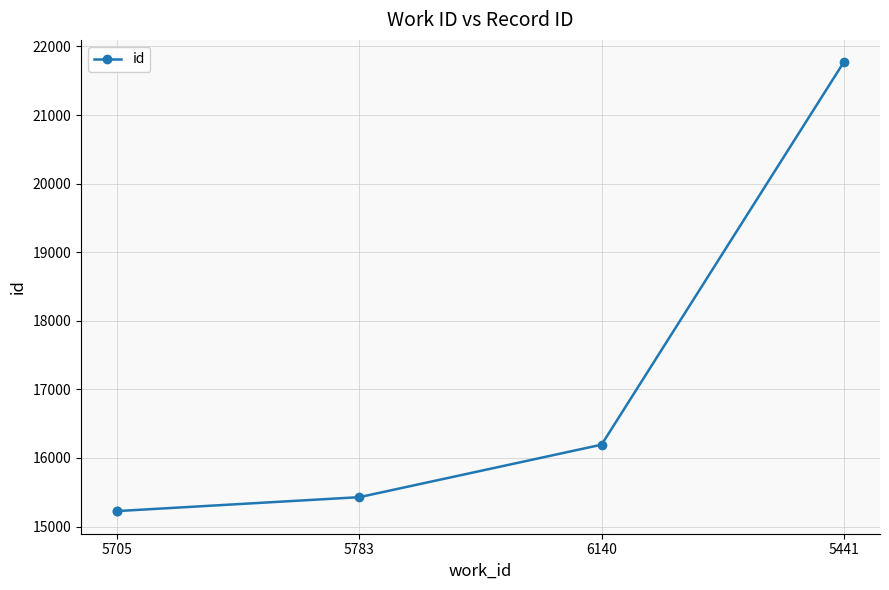

What is the label of the 3rd point from the left?

5783